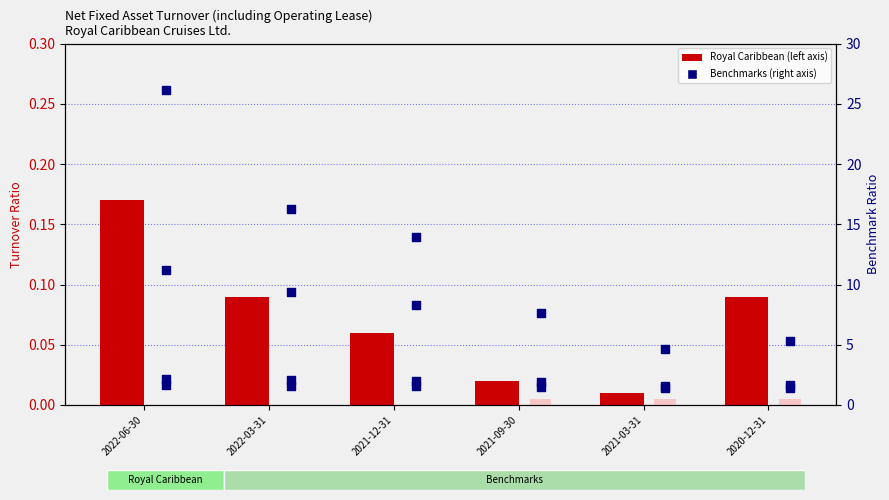

Is the value of Starbucks Corp. at 2022-03-31 greater than the value of Royal Caribbean at 2022-03-31?

Yes